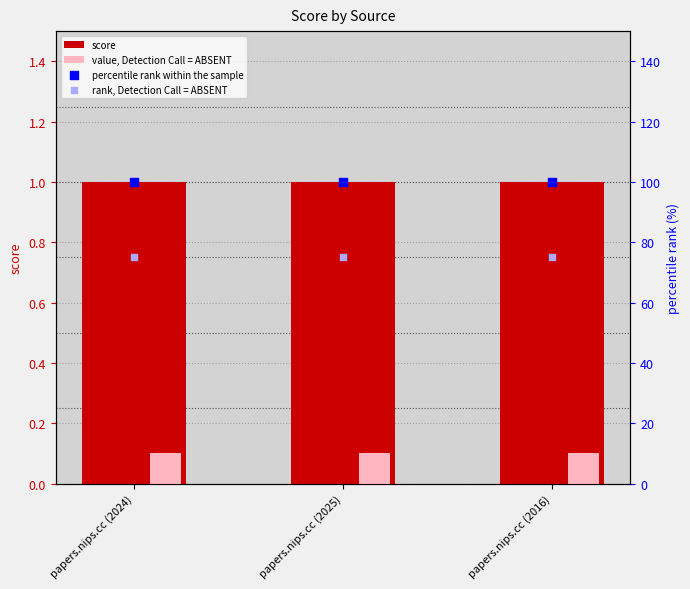

Which series has the largest total across all categories?

percentile rank within the sample